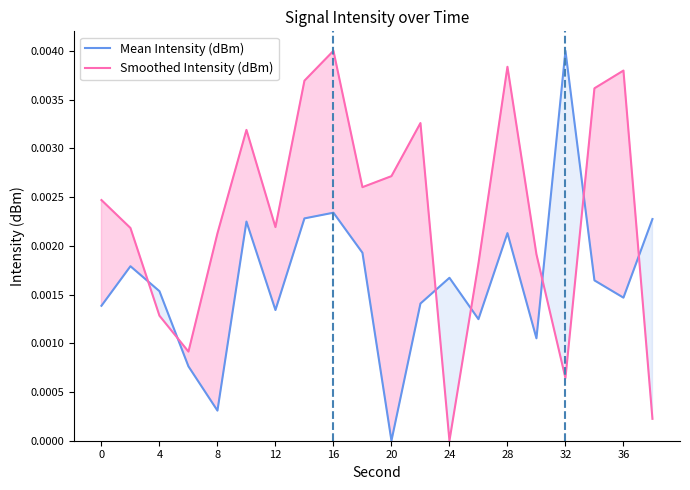

Which series has the largest total across all categories?

Smoothed Intensity (dBm)